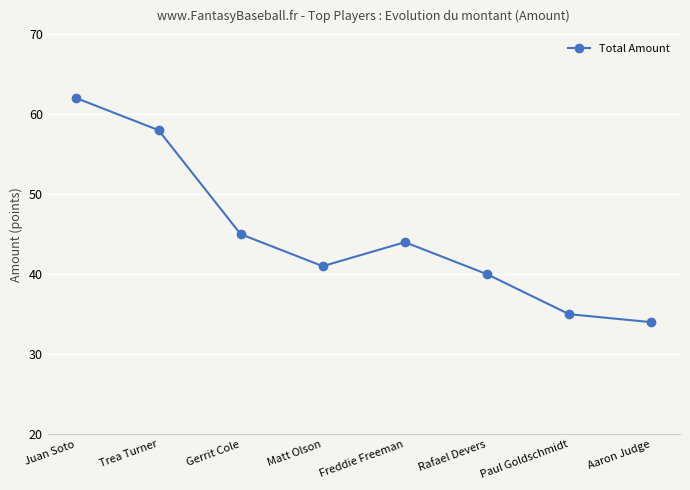

Which label corresponds to the smallest value in the chart?

Aaron Judge